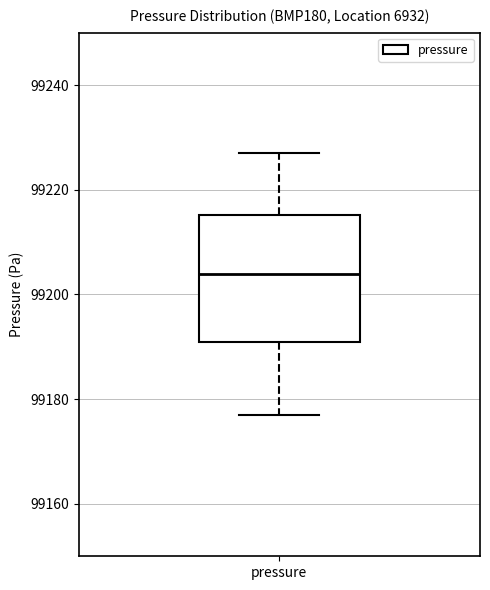

Transcribe this box plot: give where the median line is, the range the box spans, and where the two whiskers end, as read against the y-axis. The values are not printed on the chart, so give them approximately, as read against the axis.

median 99204, box 99192 to 99216, whiskers 99178 to 99228